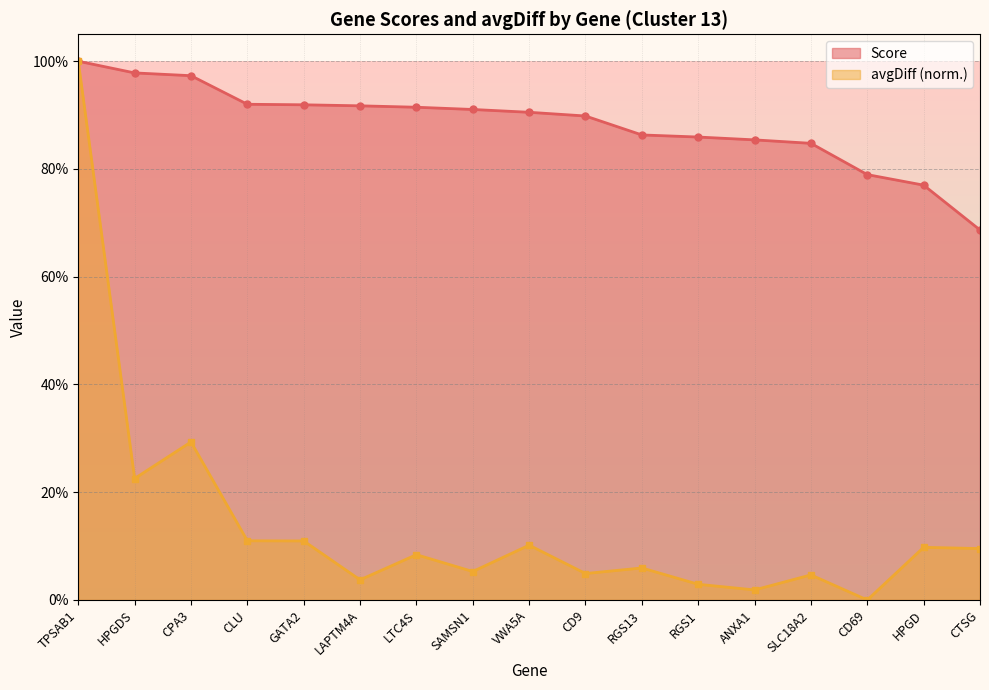

What is the sum of the avgDiff values at SAMSN1 and VWA5A?

0.2